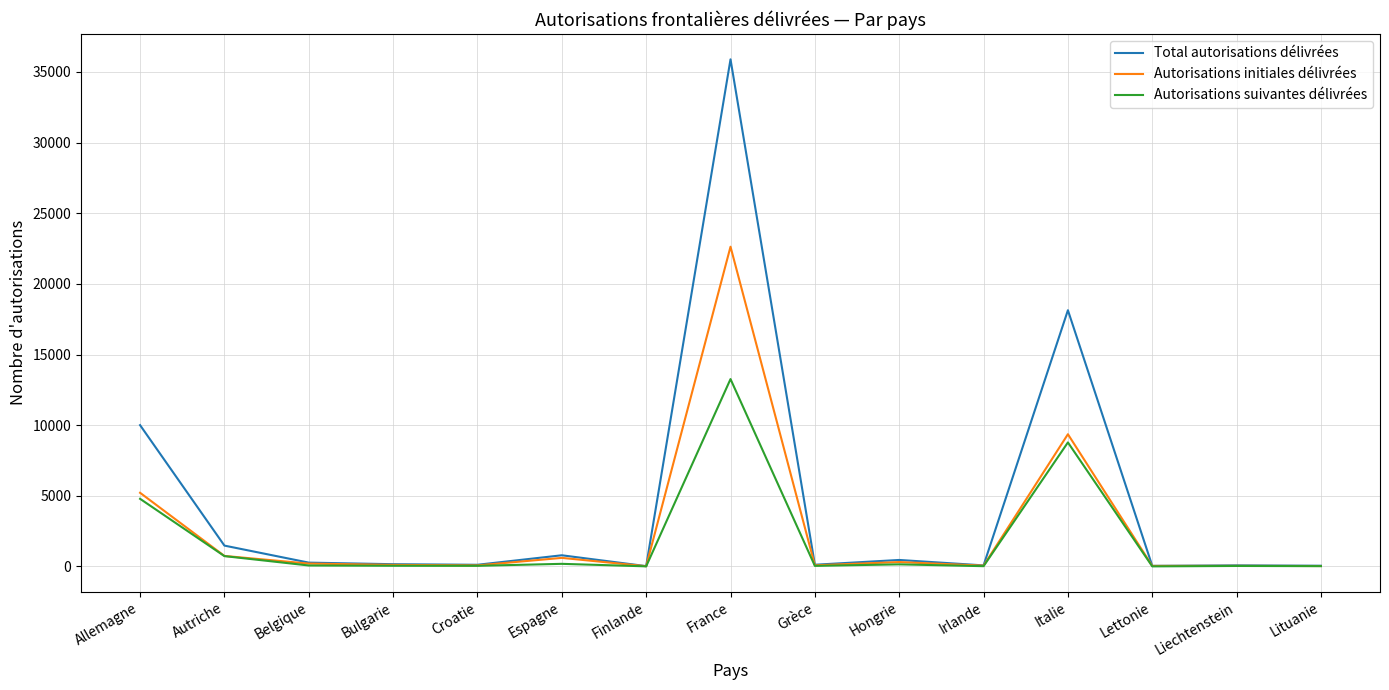

Which series has the largest range (max minus min)?

Total autorisations délivrées